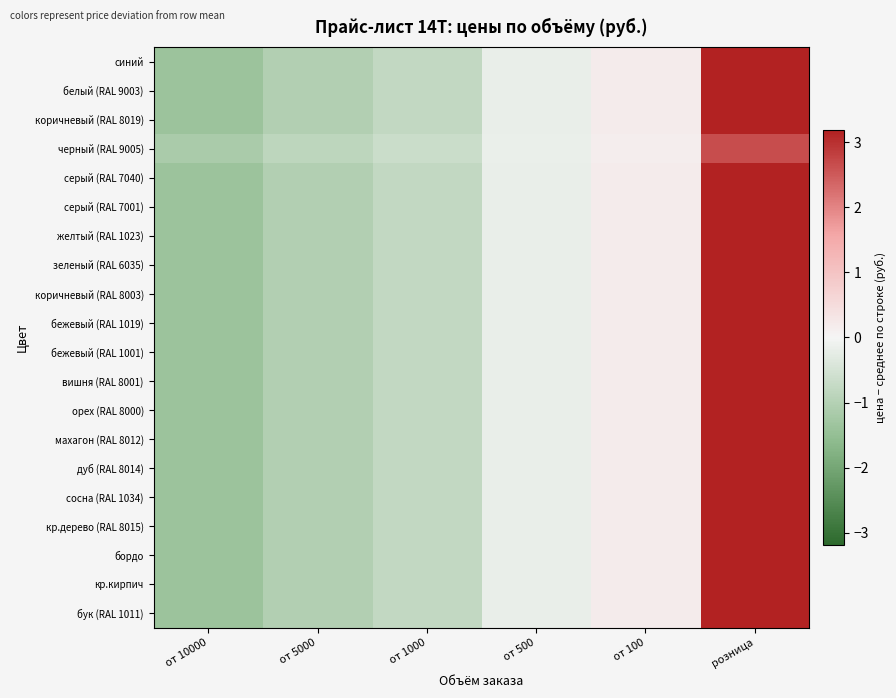

Rank the series by their maximum value, from highest to lowest.

синий, белый (RAL 9003), коричневый (RAL 8019), серый (RAL 7040), серый (RAL 7001), желтый (RAL 1023), зеленый (RAL 6035), коричневый (RAL 8003), бежевый (RAL 1019), бежевый (RAL 1001), вишня (RAL 8001), орех (RAL 8000), махагон (RAL 8012), дуб (RAL 8014), сосна (RAL 1034), кр.дерево (RAL 8015), бордо, кр.кирпич, бук (RAL 1011), черный (RAL 9005)